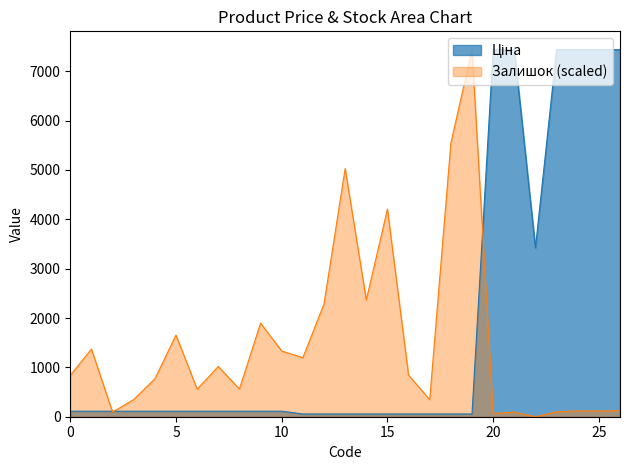

What is the maximum value for Залишок?

7436.2